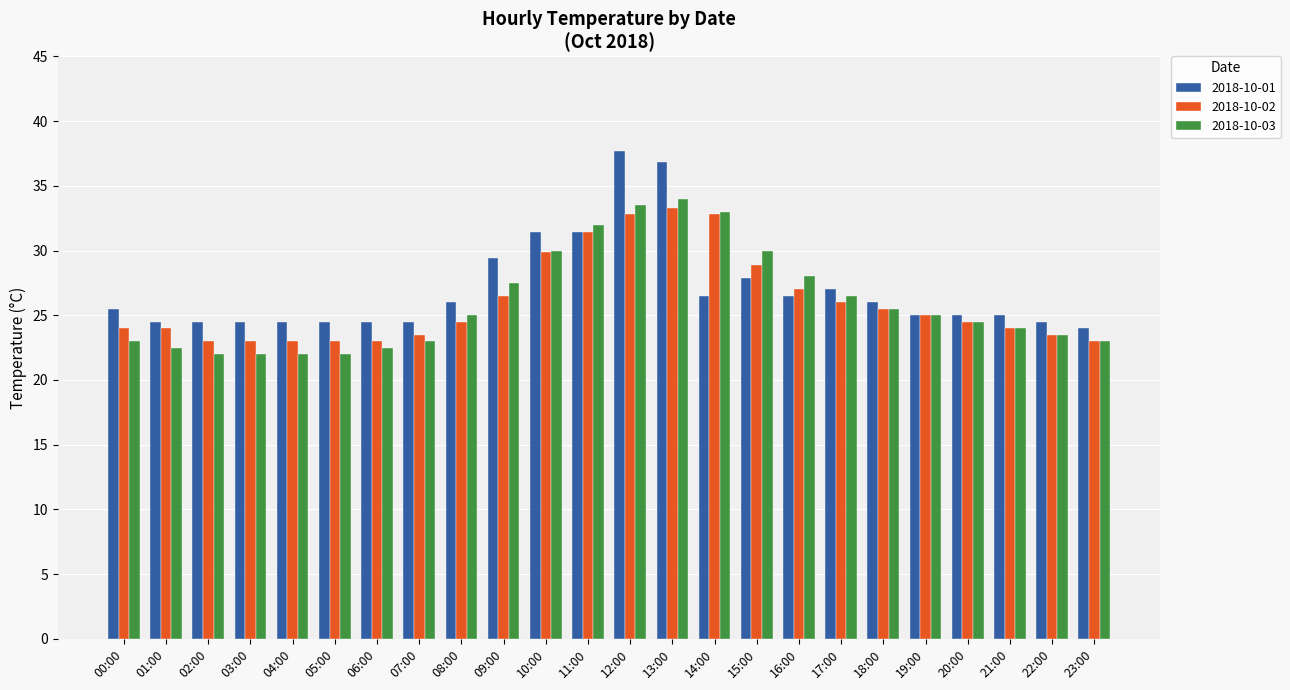

True or false: 2018-10-02 has a value of 6.1 at 22:00.

False